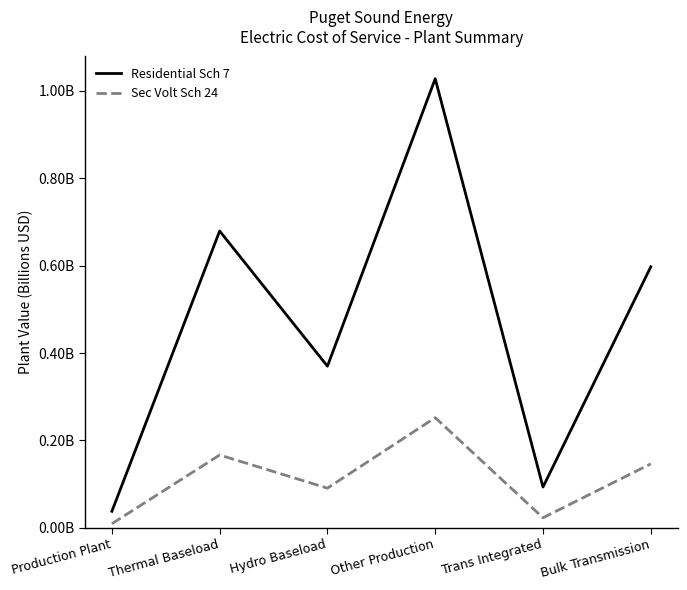

Which category has the highest value in the Residential Sch 7 series?

Other Production